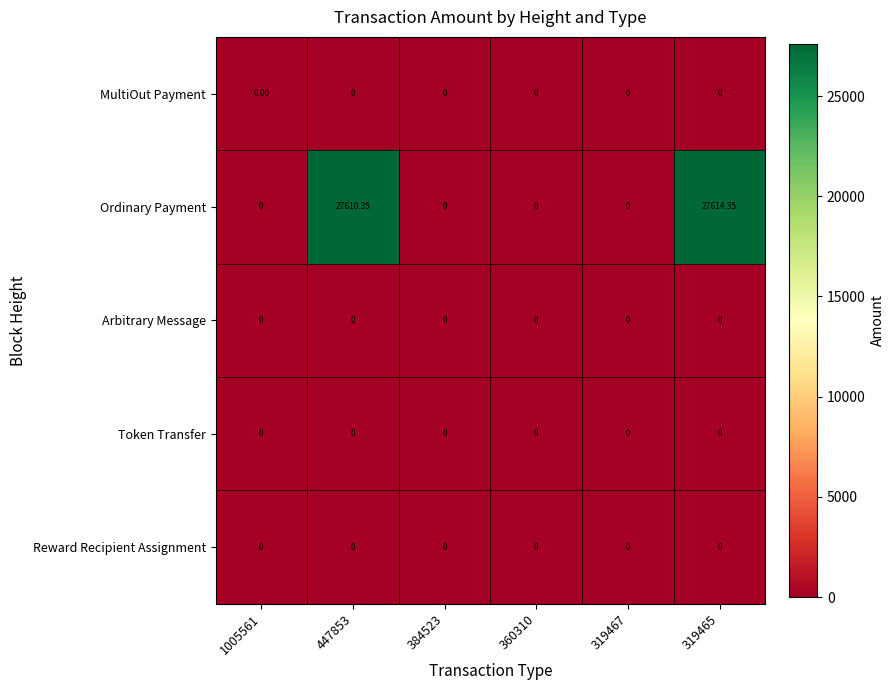

Which series changed the most between 319467 and 319465?

Ordinary Payment